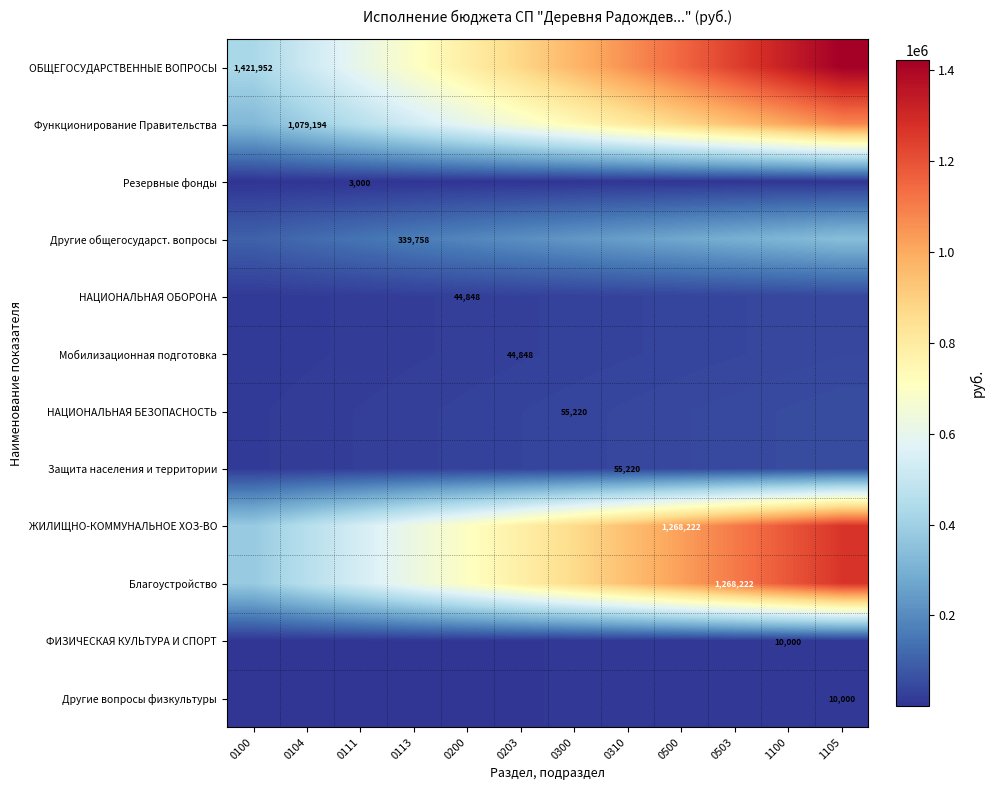

At 0113, list the series in order from largest to smallest.

ОБЩЕГОСУДАРСТВЕННЫЕ ВОПРОСЫ, ЖИЛИЩНО-КОММУНАЛЬНОЕ ХОЗ-ВО, Благоустройство, Функционирование Правительства, Другие общегосударст. вопросы, НАЦИОНАЛЬНАЯ БЕЗОПАСНОСТЬ, Защита населения и территории, НАЦИОНАЛЬНАЯ ОБОРОНА, Мобилизационная подготовка, ФИЗИЧЕСКАЯ КУЛЬТУРА И СПОРТ, Другие вопросы физкультуры, Резервные фонды